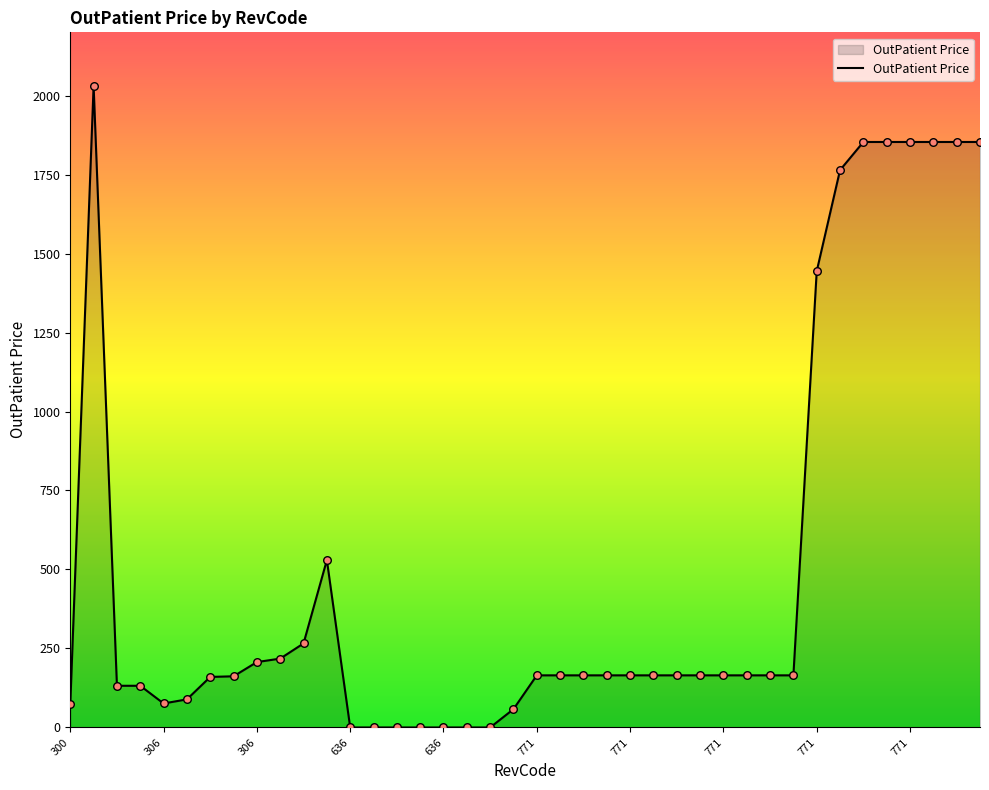

What is the difference between the maximum and minimum values?

2031.0